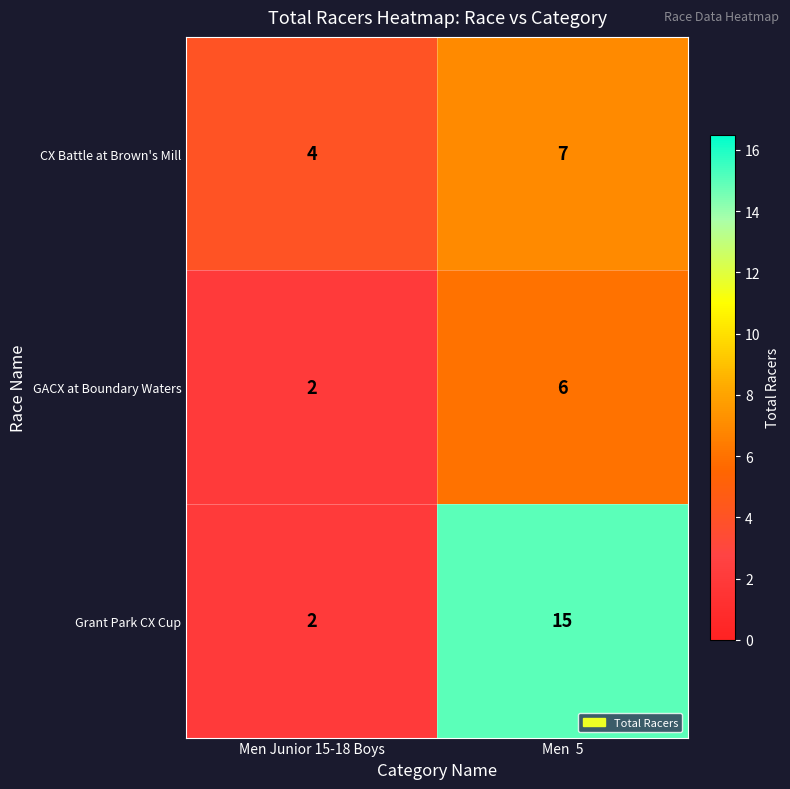

What is the difference between the CX Battle at Brown's Mill values at Men  5 and Men Junior 15-18 Boys?

3